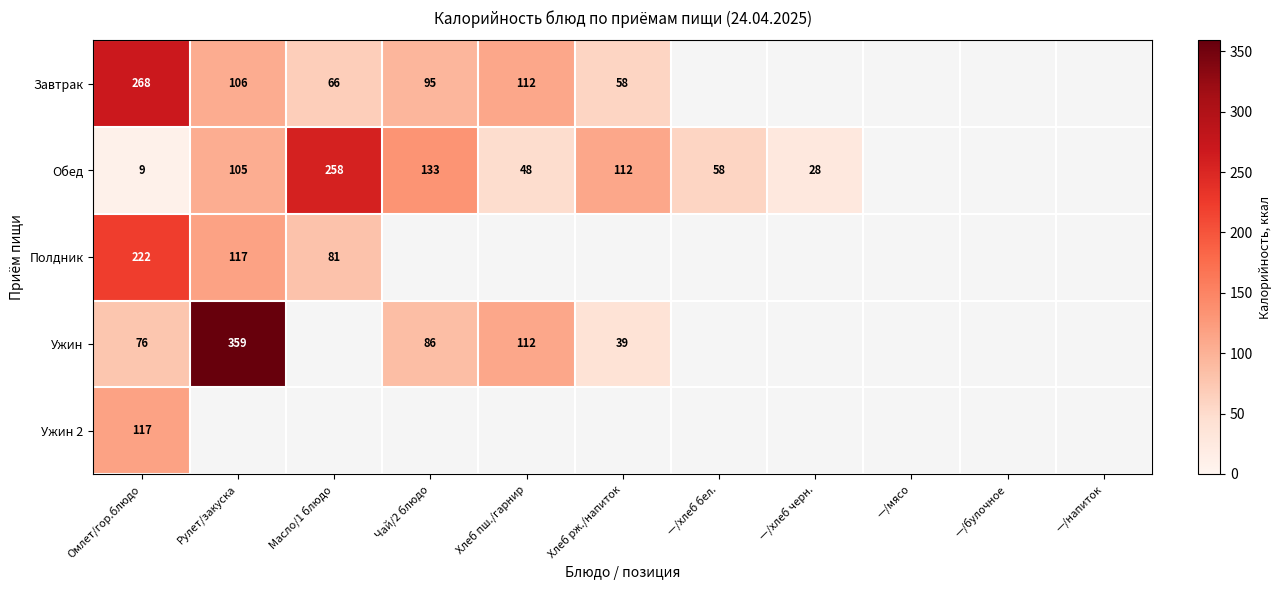

Which has a higher value, Чай/2 блюдо or Хлеб рж./напиток?

Чай/2 блюдо